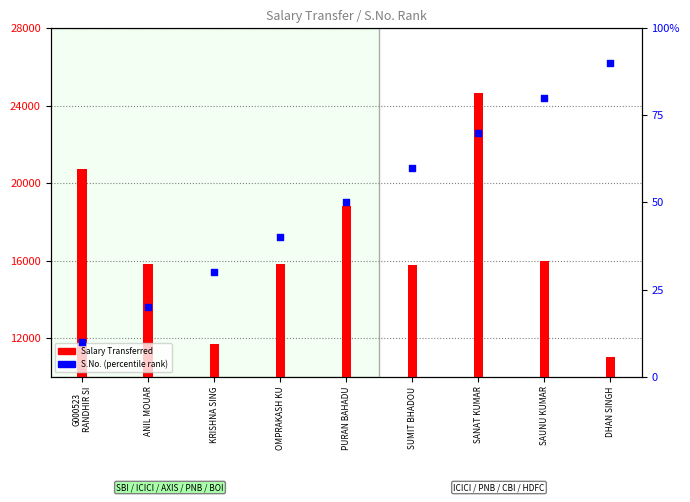

Is the value of S.No. at ANIL MOUAR greater than the value of Salary Transferred at SUMIT BHADOU?

No